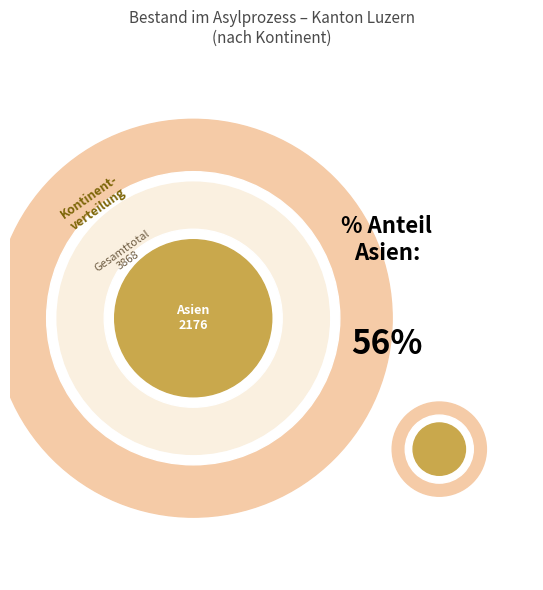

Do Herkunft unbekannt and Afrika together represent more than half of the pie?

No